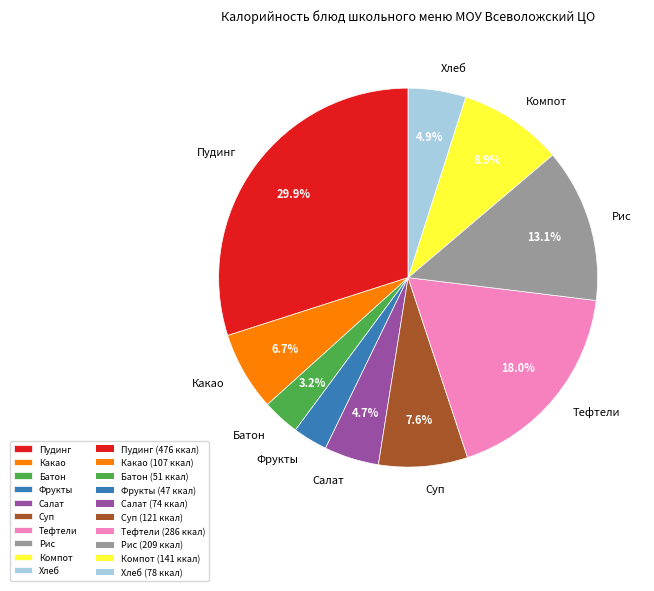

Approximately how many times larger is the value at Какао compared to Тефтели?

0.4